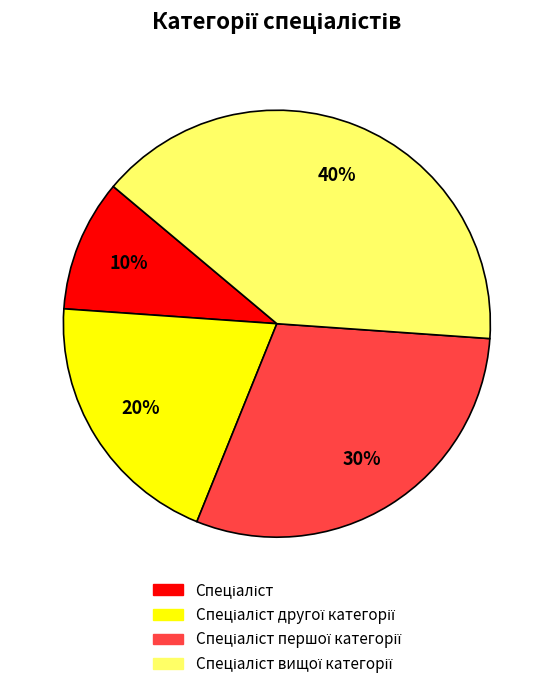

To the nearest percent, what is the average slice percentage?

25%